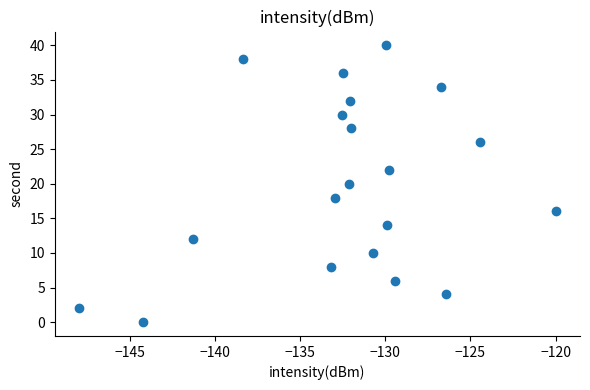

Count the number of points in this scatter plot.

20